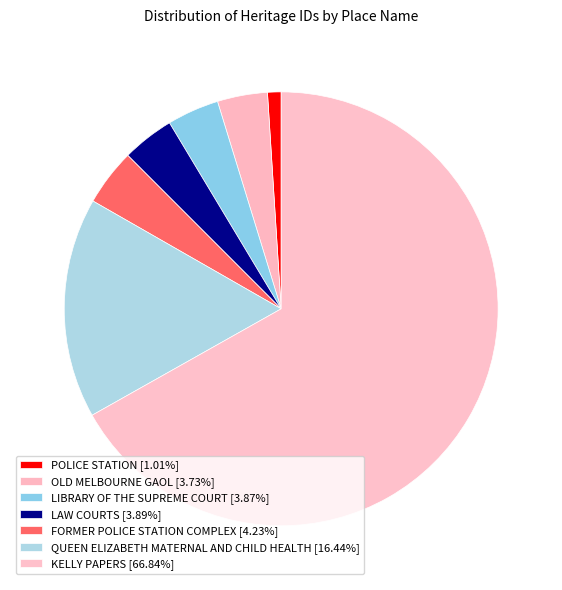

Which slice is the smallest?

POLICE STATION